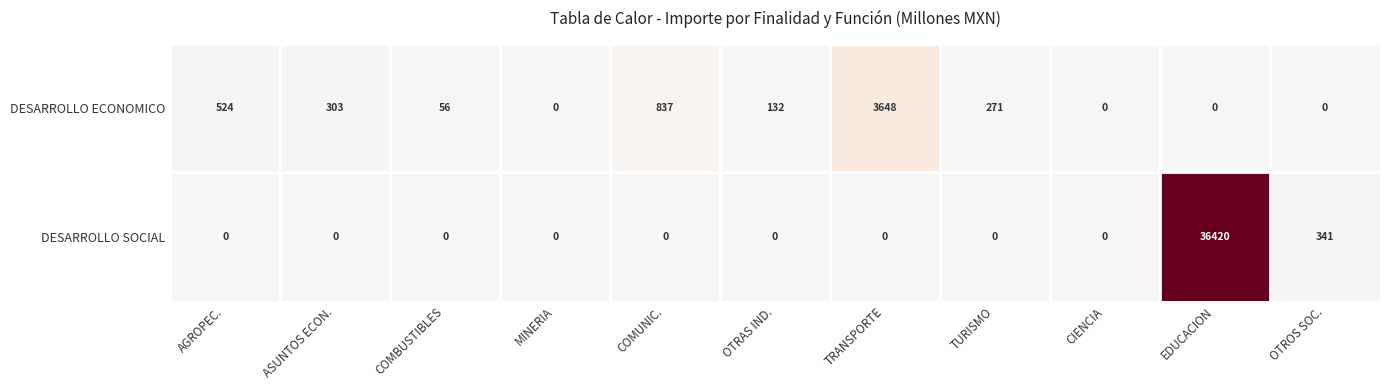

True or false: DESARROLLO SOCIAL has a value of 36420 at EDUCACION.

True